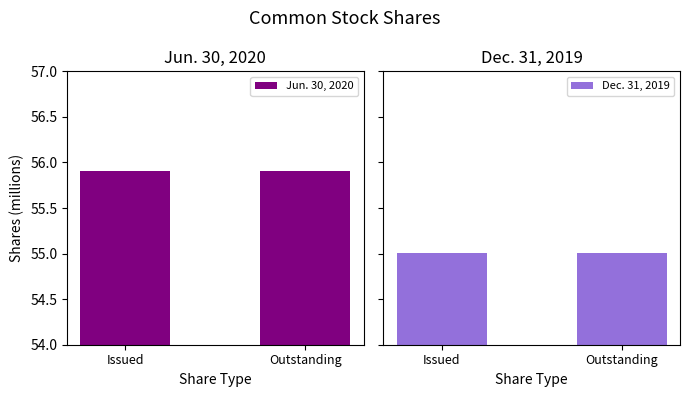

What is the label of the 2nd bar from the left?

Outstanding